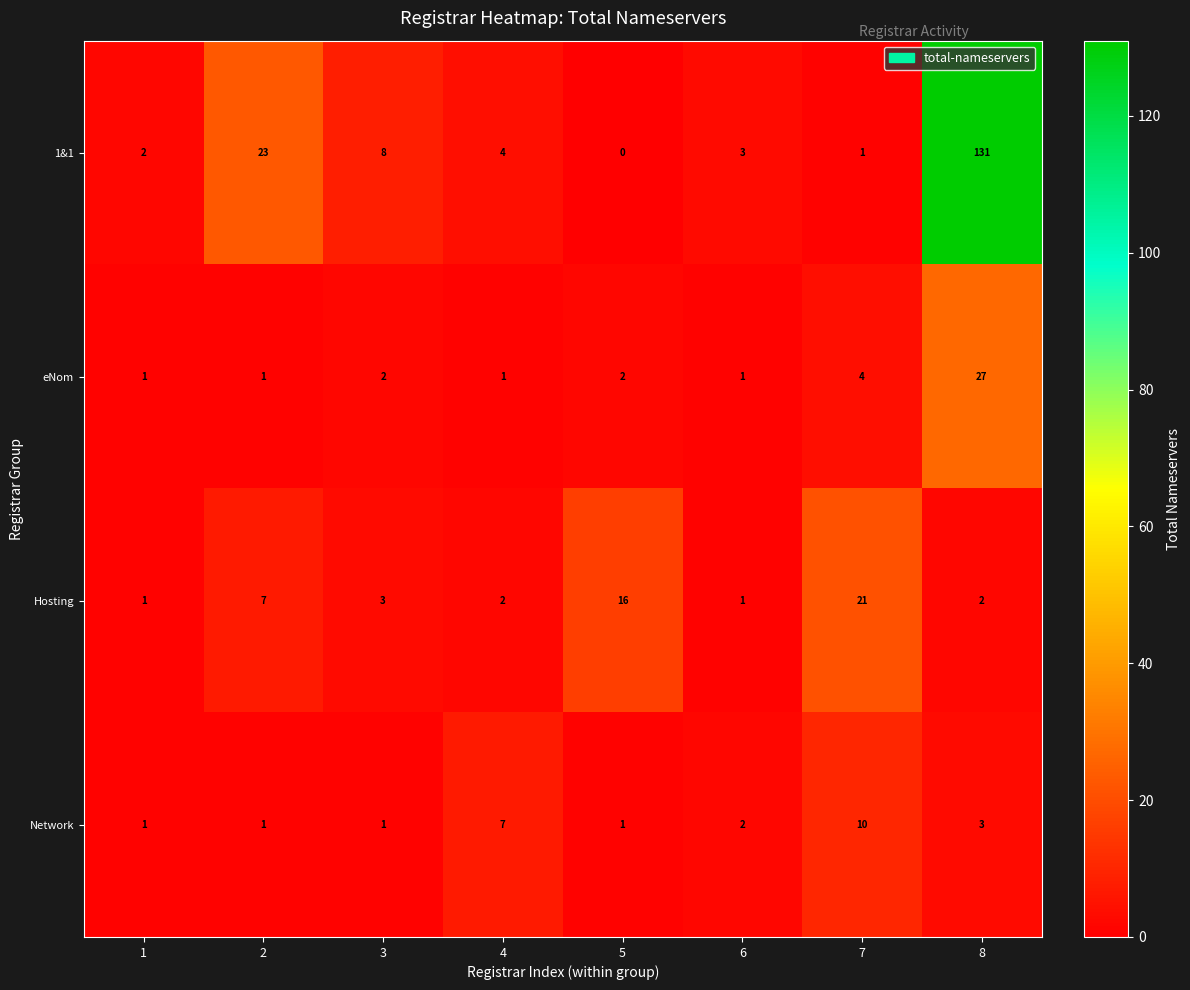

At 4, list the series in order from largest to smallest.

Network, 1&1, Hosting, eNom